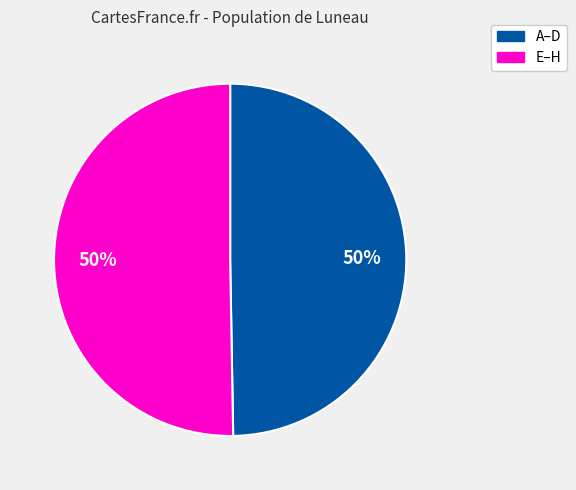

To the nearest percent, what is the average slice percentage?

50%